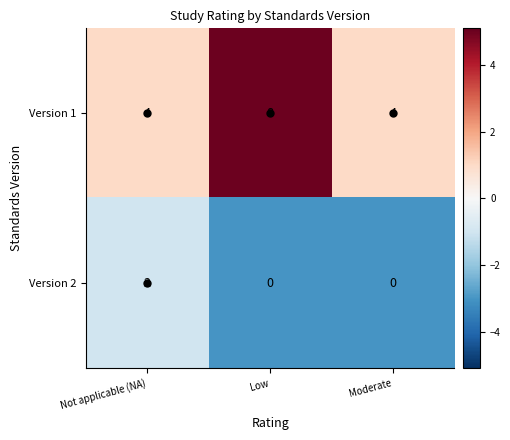

What is the total value across all series at Low?

8